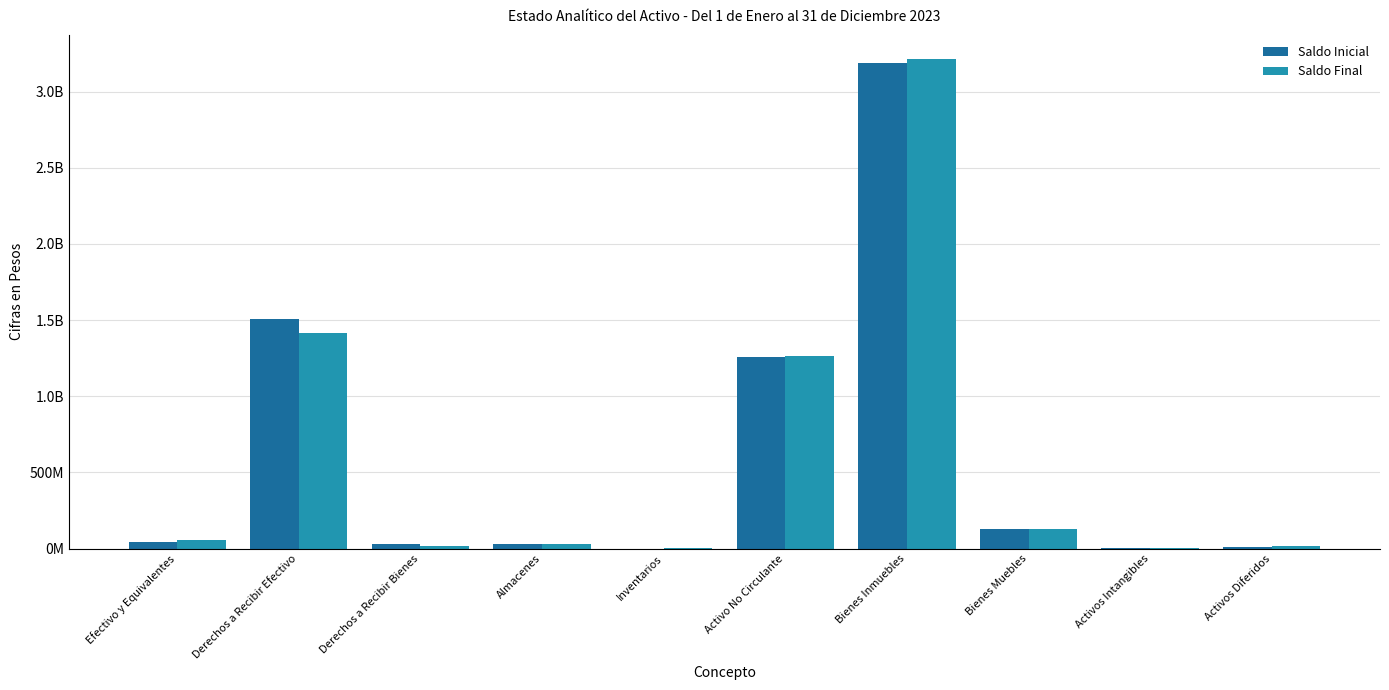

Reading left to right, list all the values displayed in this chart.

Saldo Inicial: 43514704.9	1509957726.7	27587851.9	33130957.4	0.0	1259032619.9	3187857153.5	128568586.8	2306534.5	12787542.7
Saldo Final: 57205442.4	1412931155.5	16503017.6	32600974.9	3343998.5	1263473083.7	3211512436.7	130423695.7	2306534.5	16446736.2